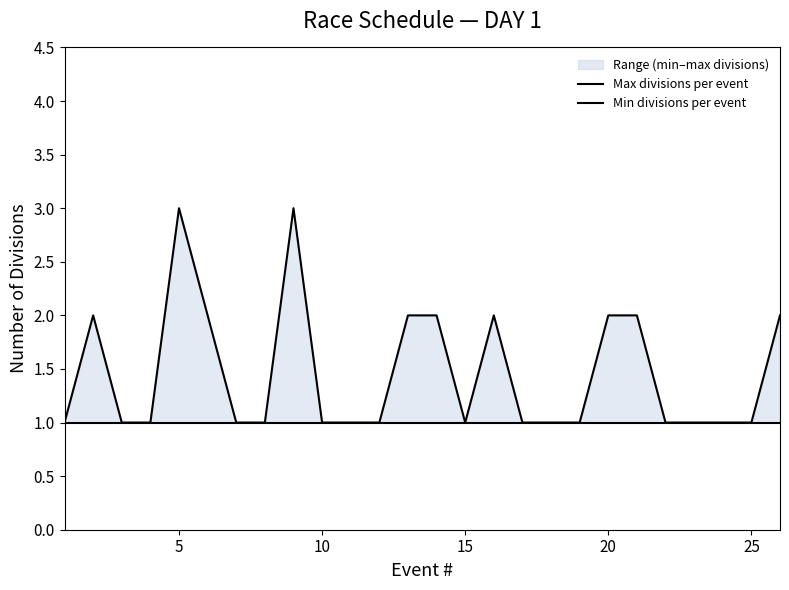

What are all the series names shown in the legend?

Max divisions per event, Min divisions per event